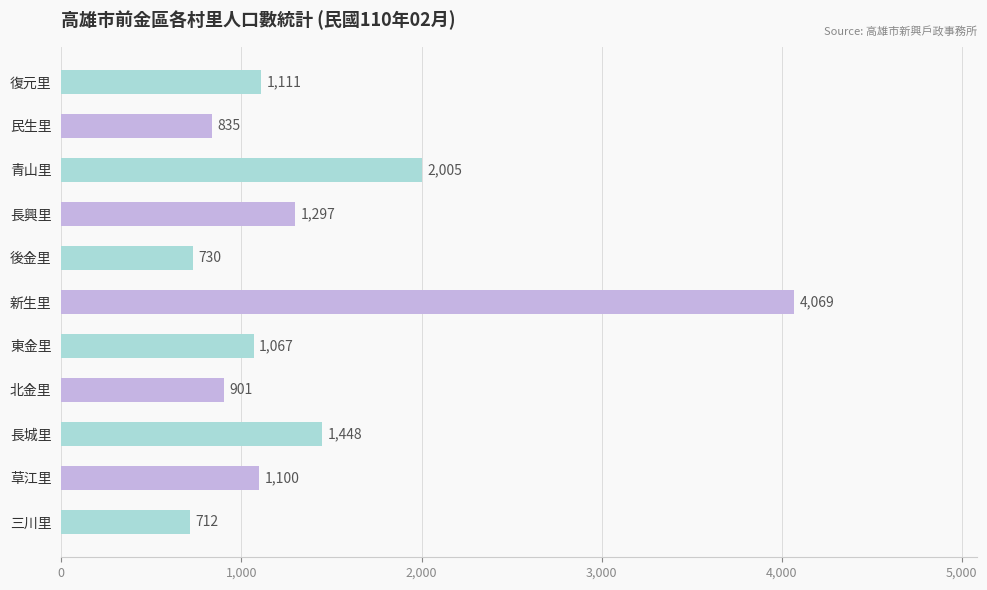

How many data points are less than 1100?

5